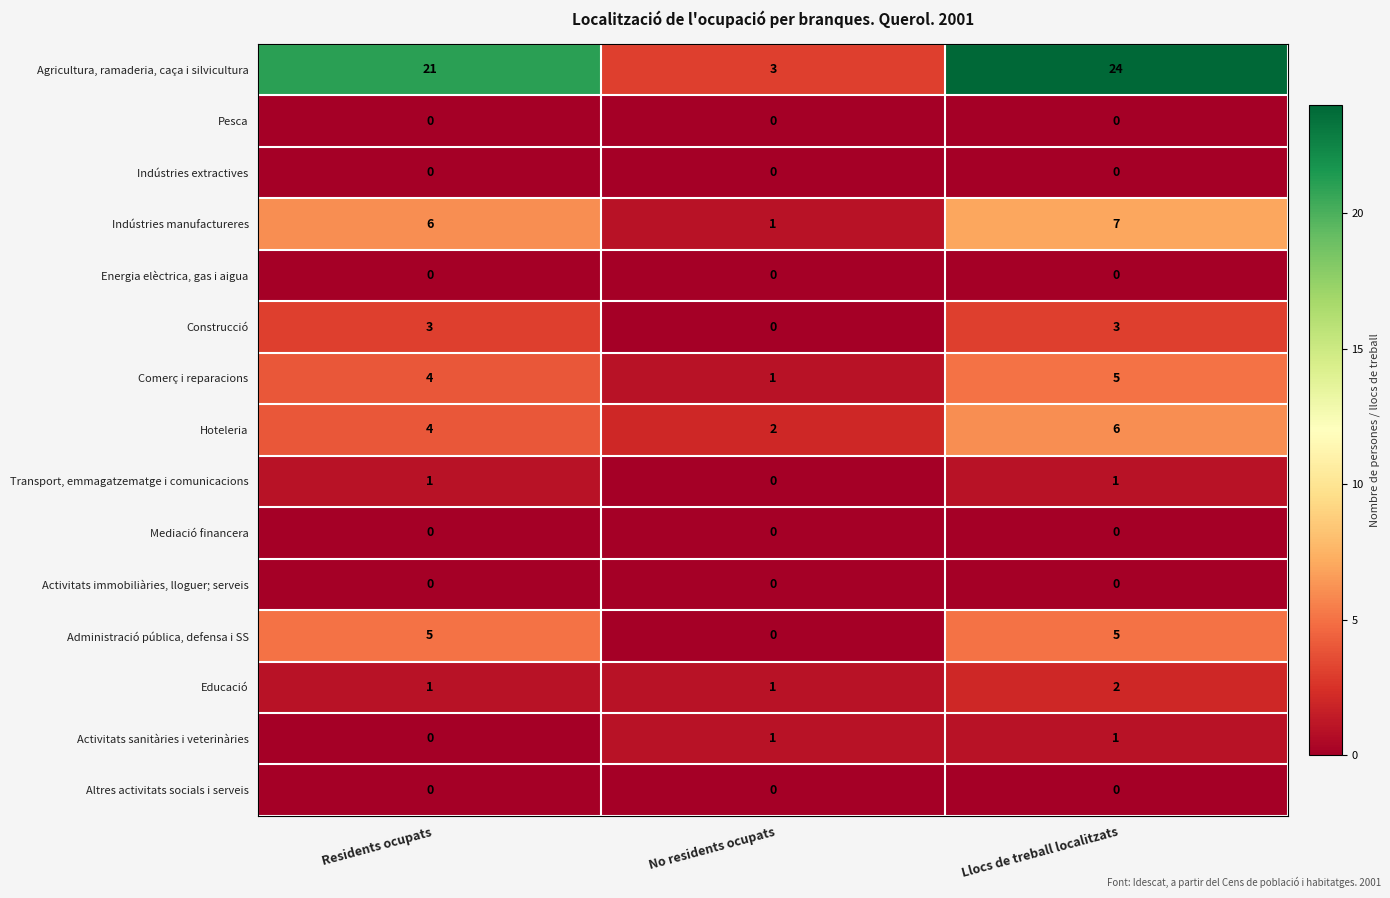

Which series has the widest spread of values?

Agricultura, ramaderia, caça i silvicultura